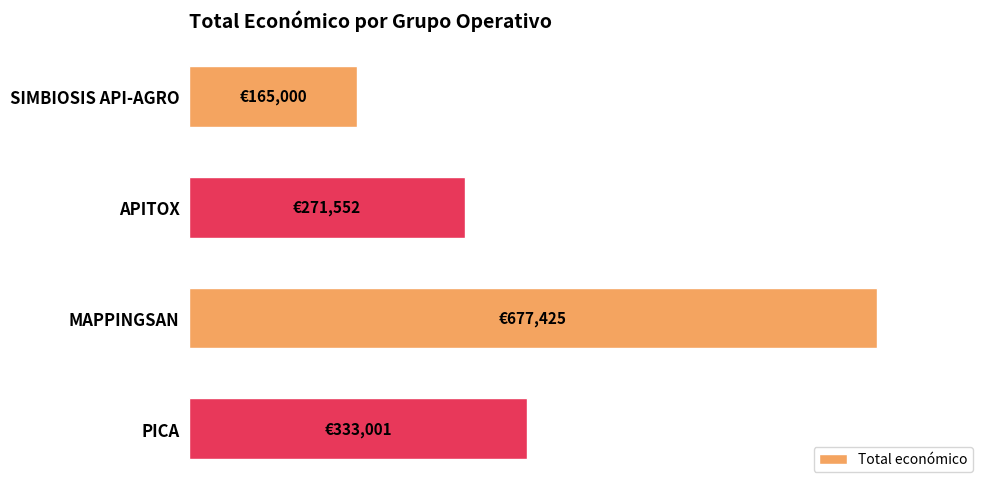

How many values are between 271552 and 677425?

3